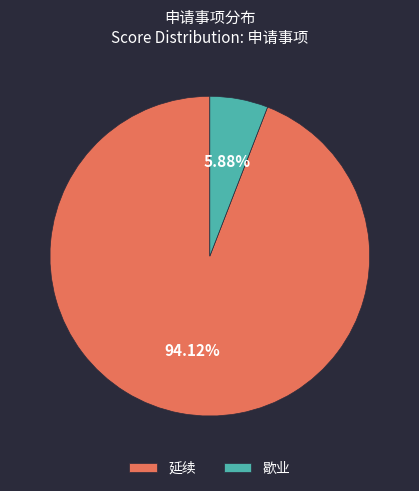

Which category has the biggest portion of the pie?

延续